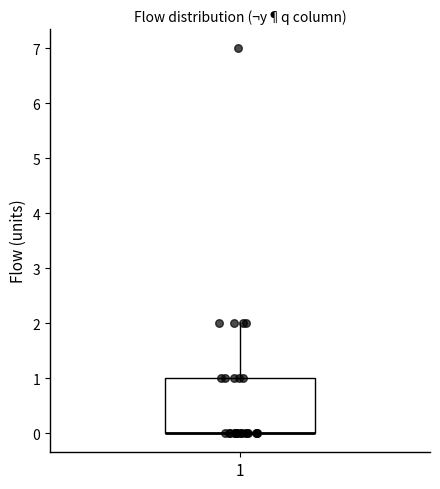

Where is the upper edge of the box at x = 1 on the y-axis? The values are not printed on the chart, so give them approximately, as read against the axis.

1